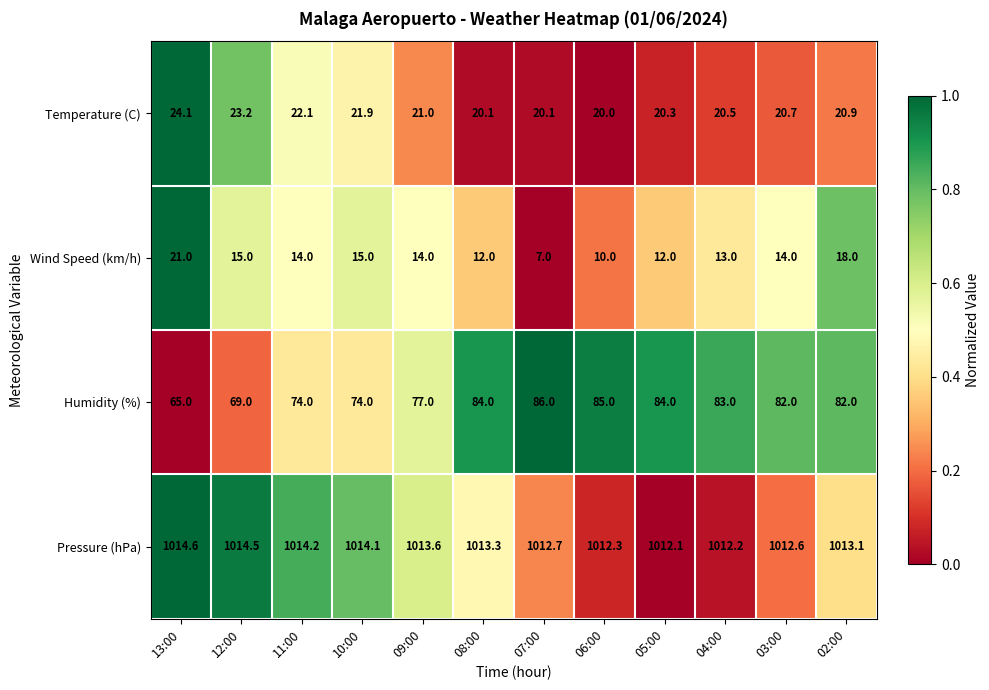

Which series has the largest total across all categories?

Pressure (hPa)